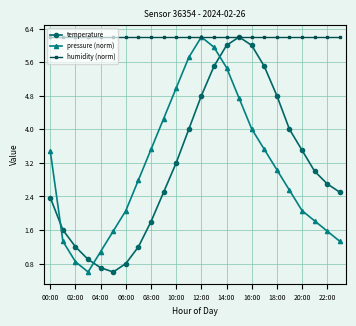

What are all the series names shown in the legend?

temperature, pressure (norm), humidity (norm)